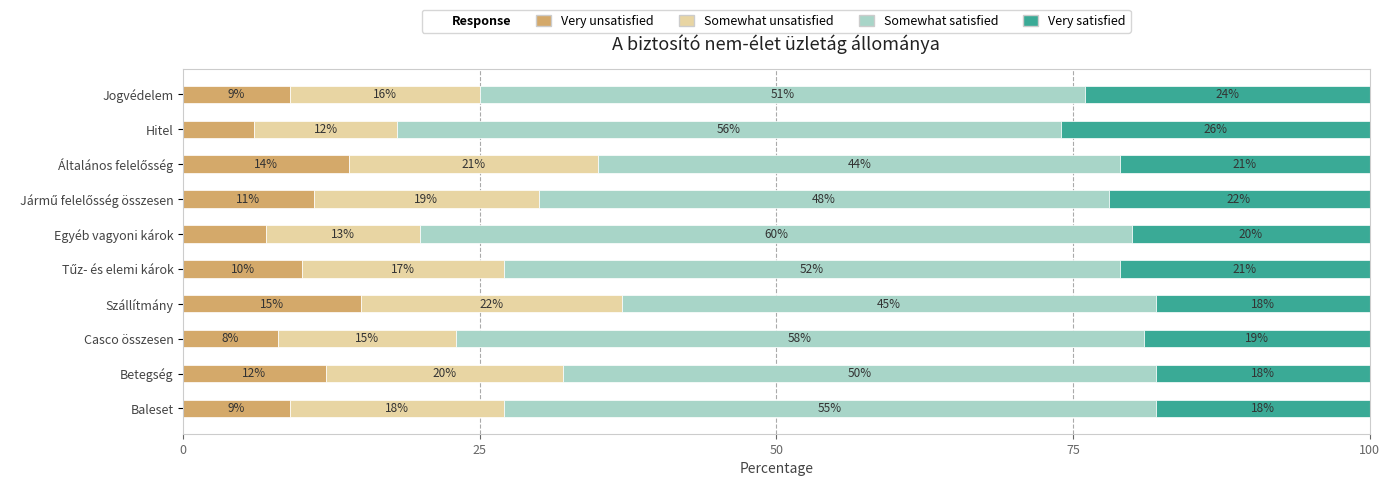

The Very unsatisfied series shows 15.0 at Szállítmány. True or false?

True